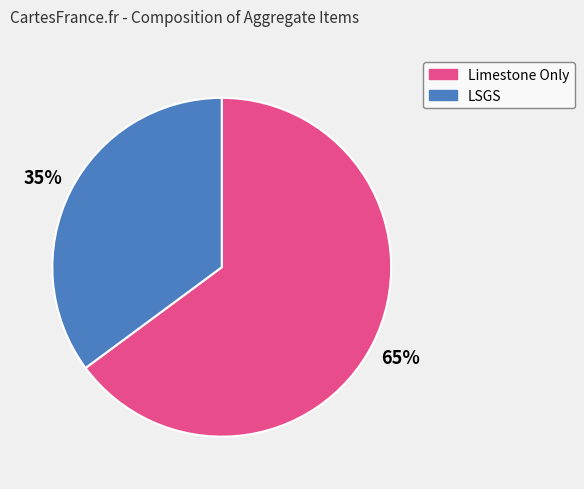

The Limestone Only slice represents 65% of the pie. True or false?

True